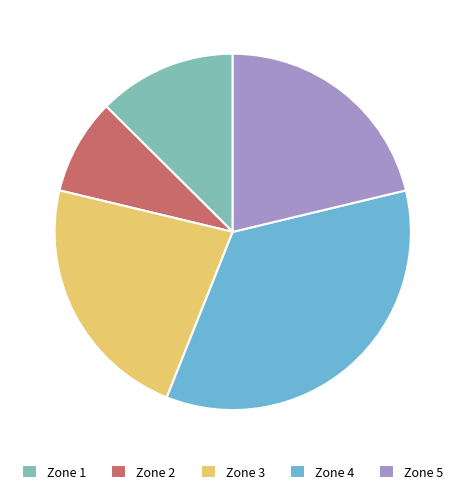

Is it true that Zone 3 is 9% of the pie?

False